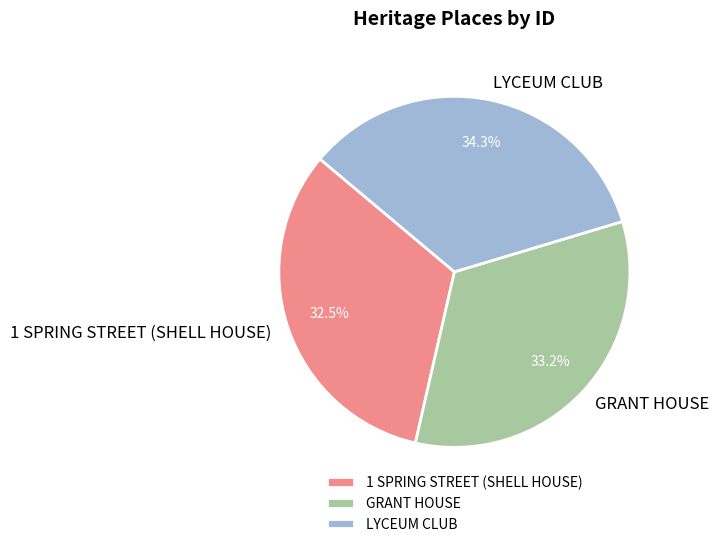

How many slices are in this pie chart?

3